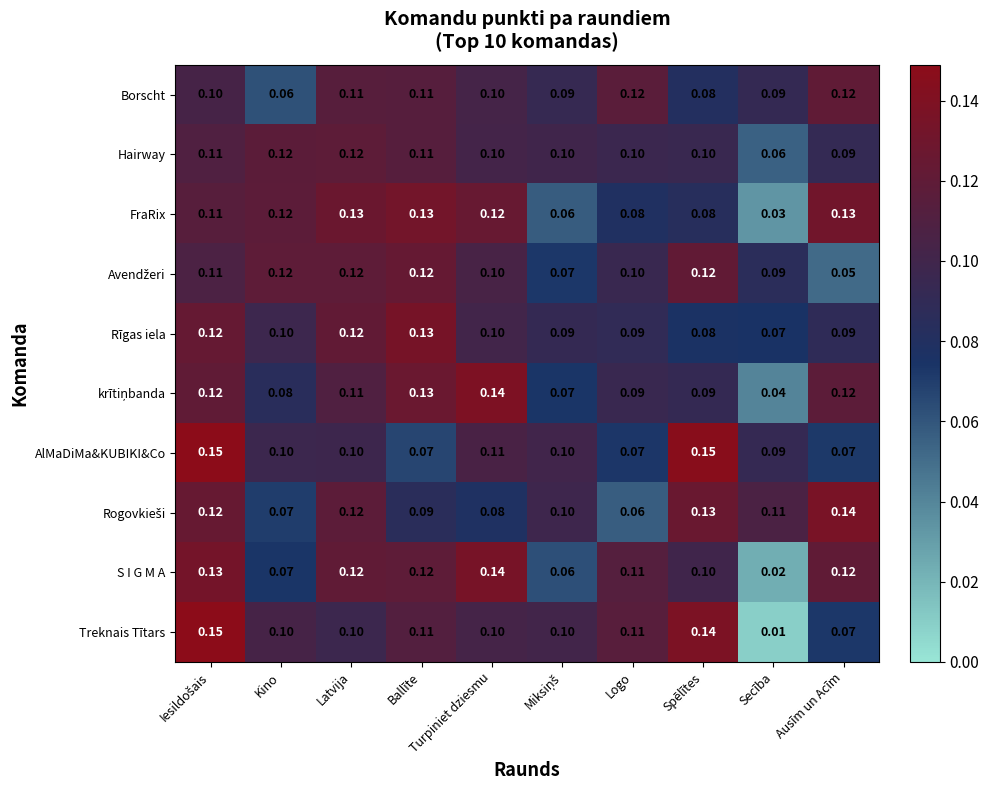

Which series has the widest spread of values?

Treknais Tītars